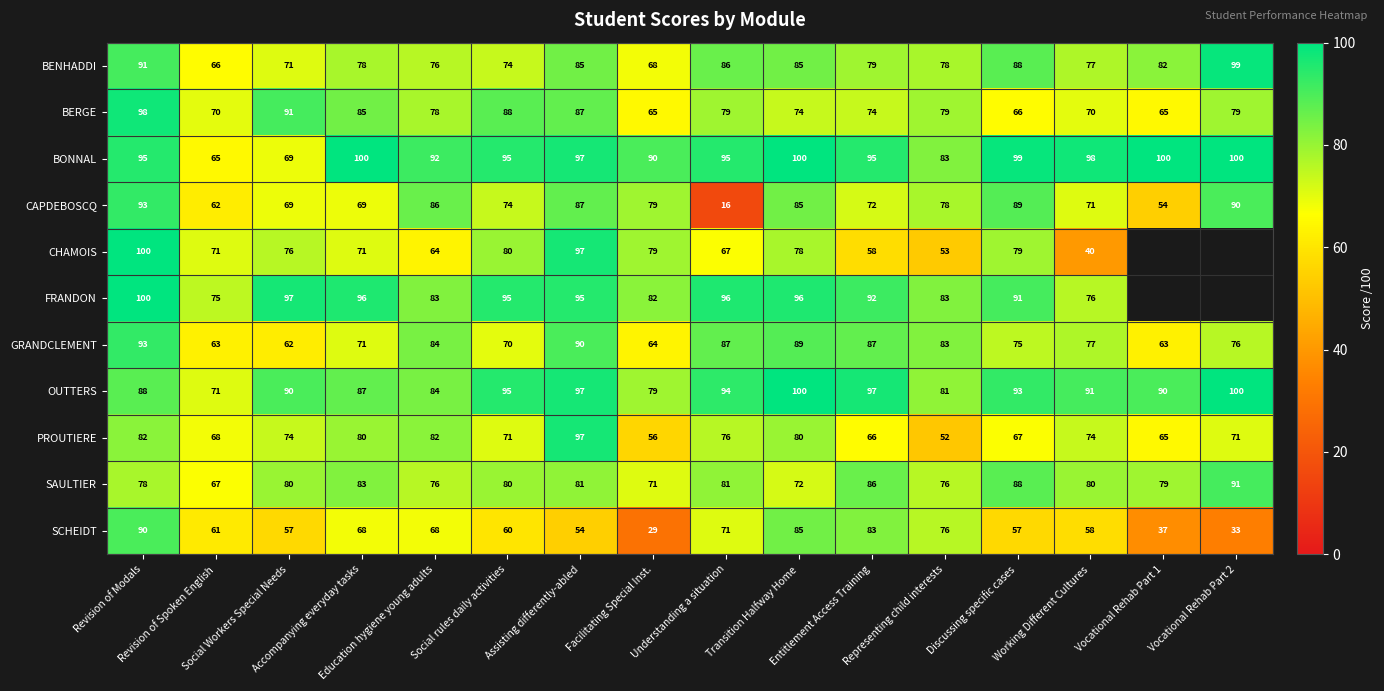

Where does the CAPDEBOSCQ series first go above 78?

Revision of Modals